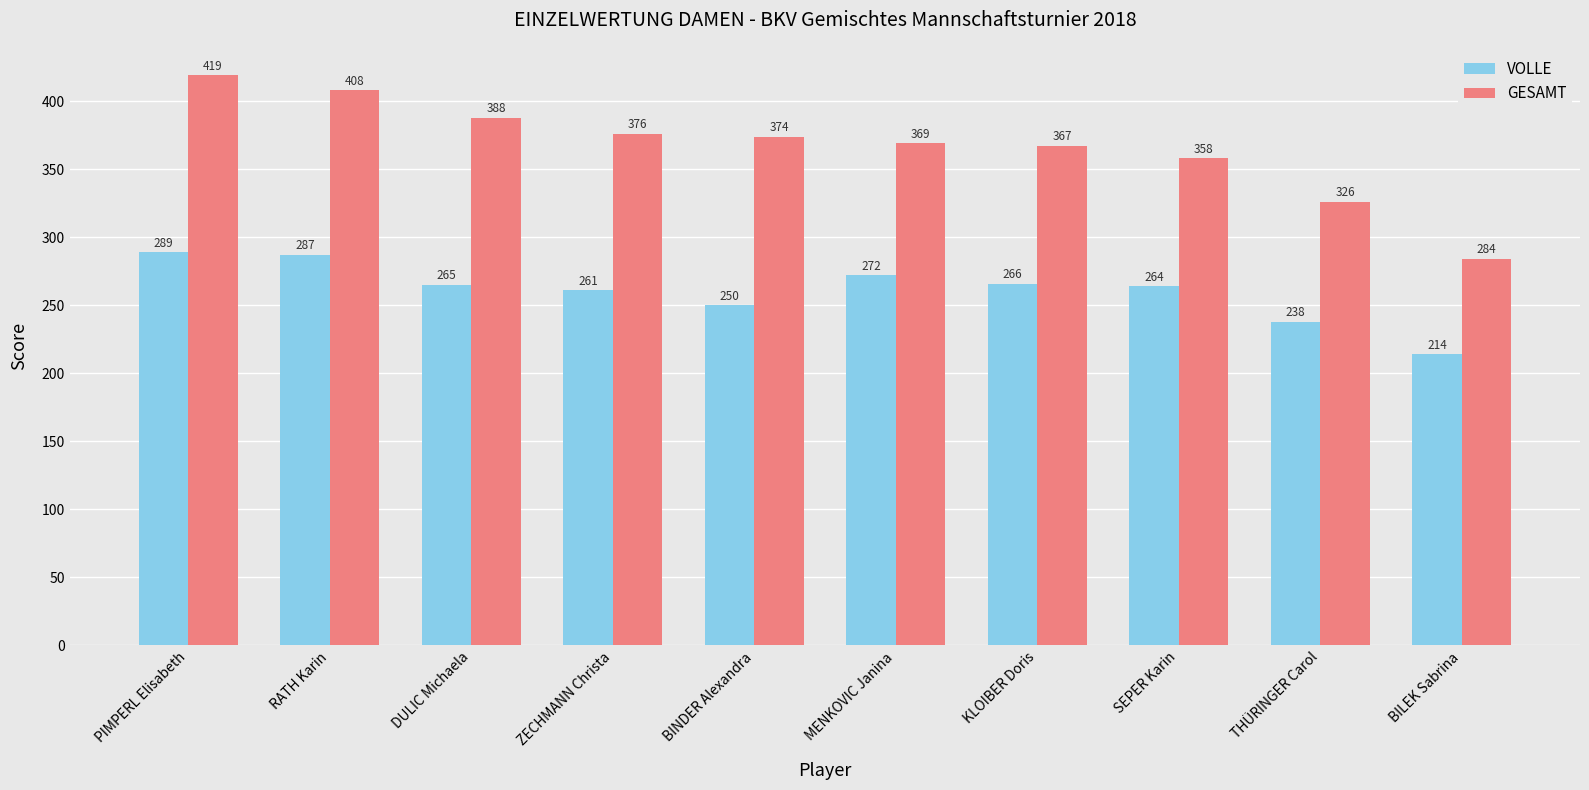

True or false: GESAMT has a value of 358 at SEPER Karin.

True